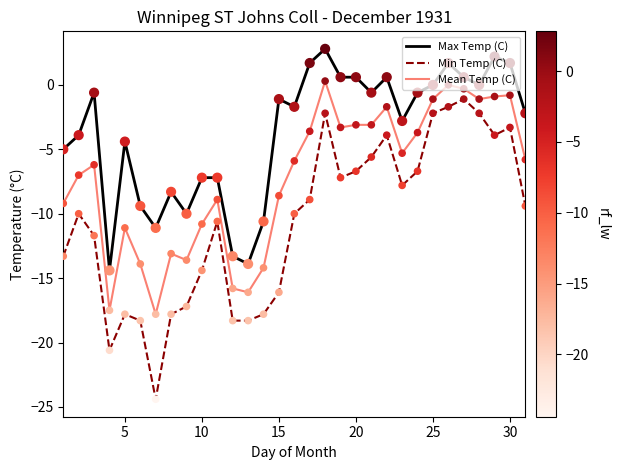

Which series has the largest range (max minus min)?

Min Temp (C)